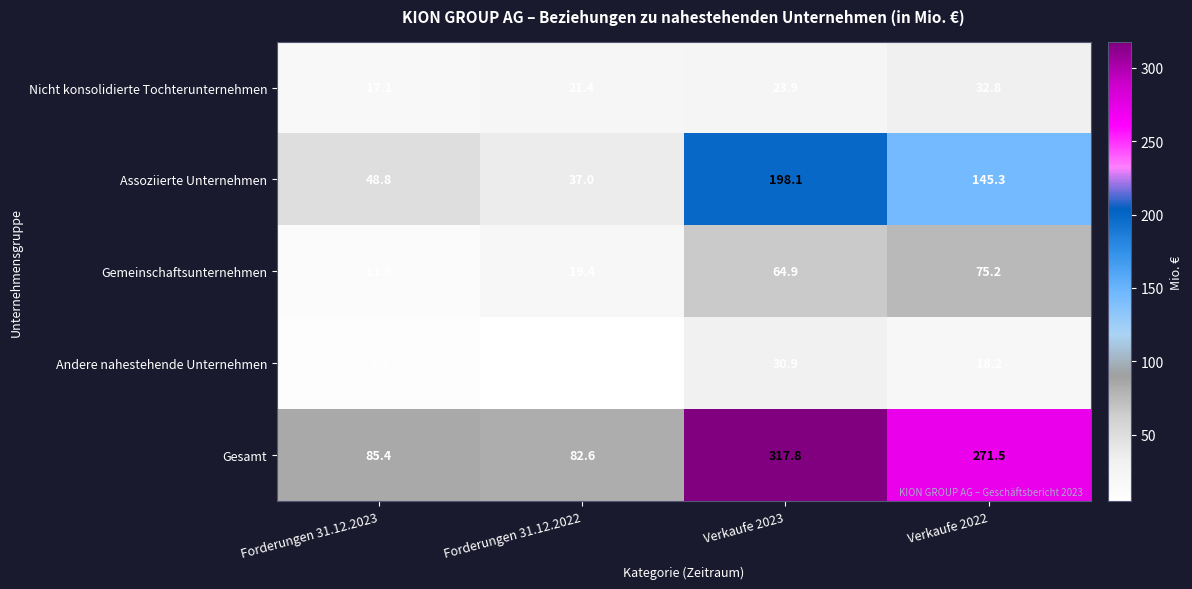

At Forderungen 31.12.2023, list the series in order from largest to smallest.

Gesamt, Assoziierte Unternehmen, Nicht konsolidierte Tochterunternehmen, Gemeinschaftsunternehmen, Andere nahestehende Unternehmen